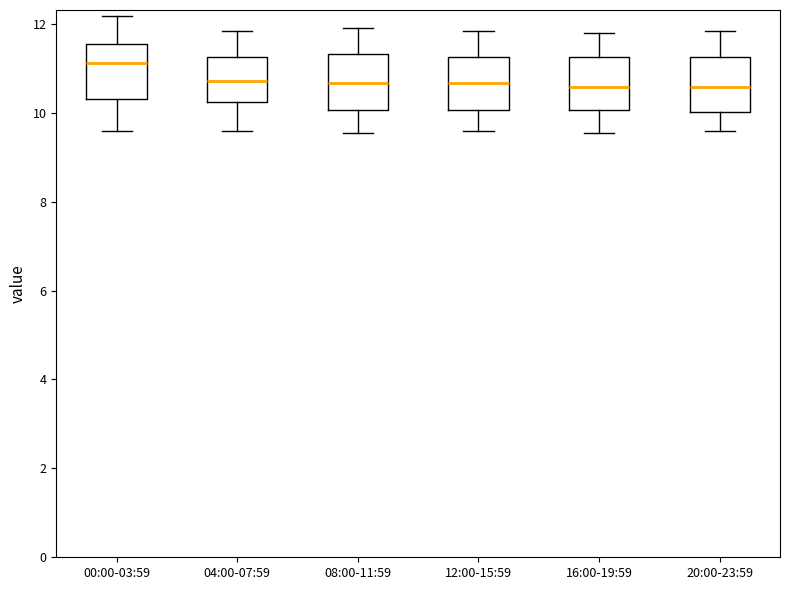

Reading left to right, transcribe this box plot: for each box, give where its median line is, the range the box spans, and where its two whiskers end, as read against the y-axis. The values are not printed on the chart, so give them approximately, as read against the axis.

00:00-03:59: median 11.2, box 10.4 to 11.6, whiskers 9.6 to 12.2
04:00-07:59: median 10.8, box 10.2 to 11.2, whiskers 9.6 to 11.8
08:00-11:59: median 10.6, box 10.0 to 11.4, whiskers 9.6 to 12.0
12:00-15:59: median 10.6, box 10.0 to 11.2, whiskers 9.6 to 11.8
16:00-19:59: median 10.6, box 10.0 to 11.2, whiskers 9.6 to 11.8
20:00-23:59: median 10.6, box 10.0 to 11.2, whiskers 9.6 to 11.8